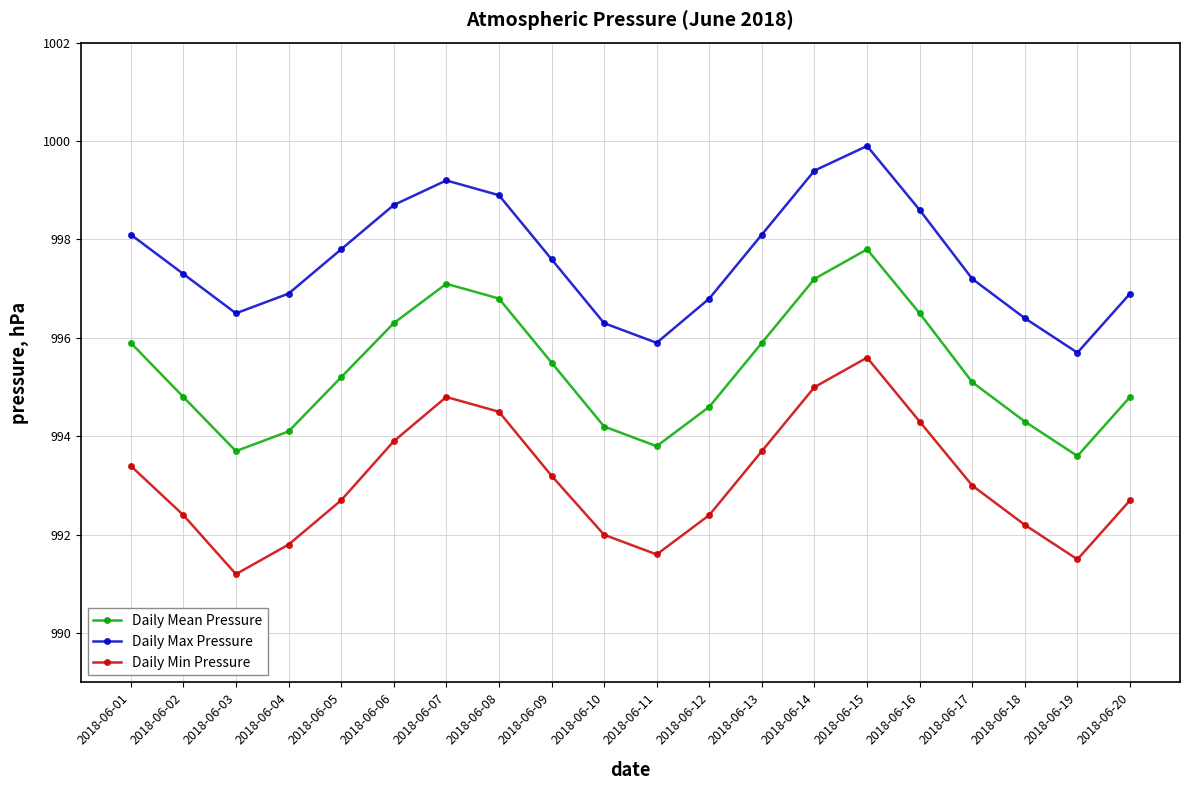

What is the difference between the maximum and minimum values in the Daily Max Pressure series?

4.2